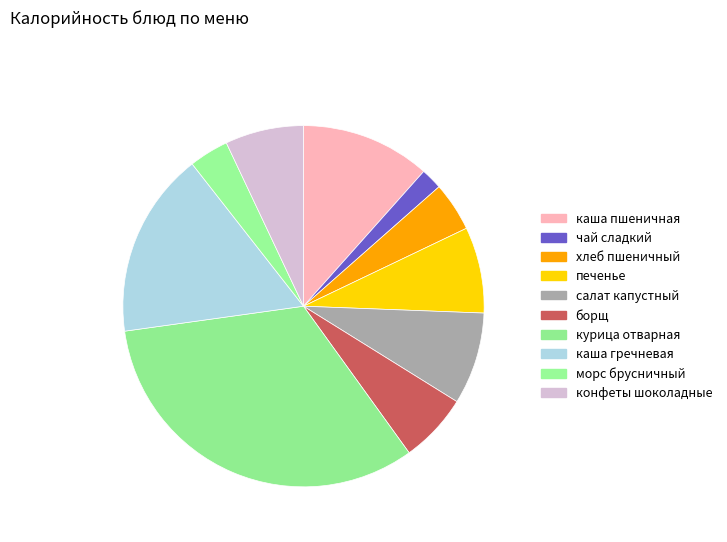

Is there any slice that represents more than half of the pie?

No